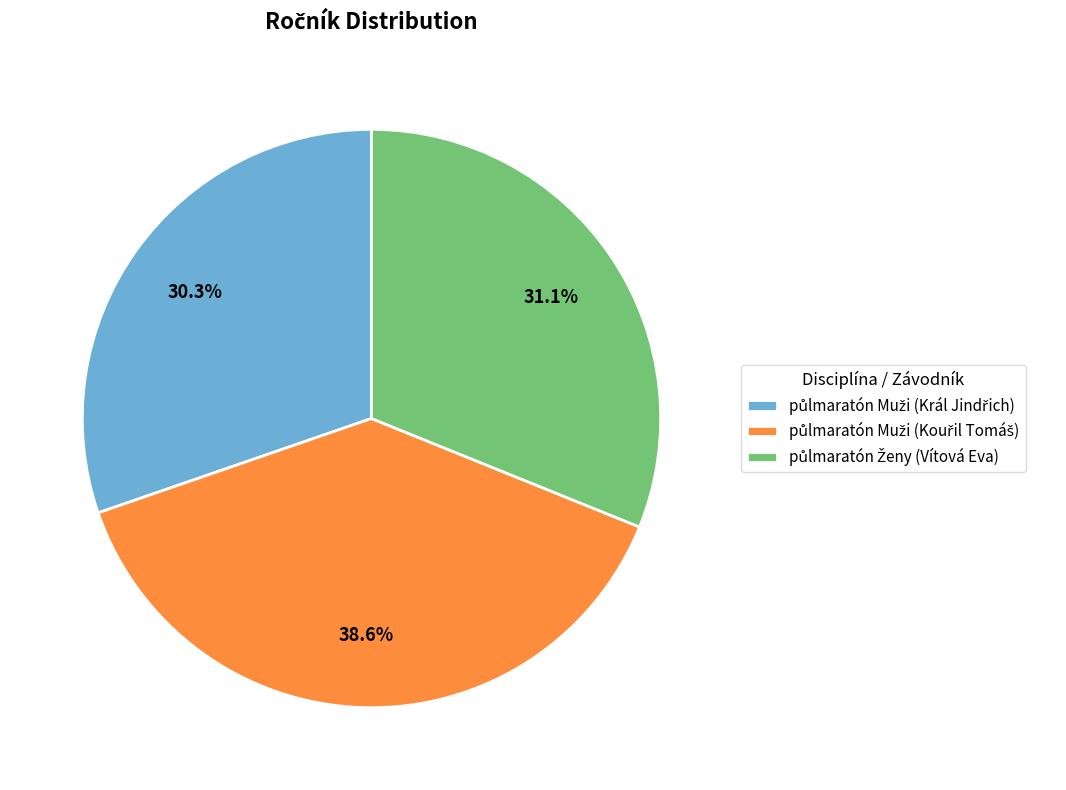

Does any single category account for the majority?

No